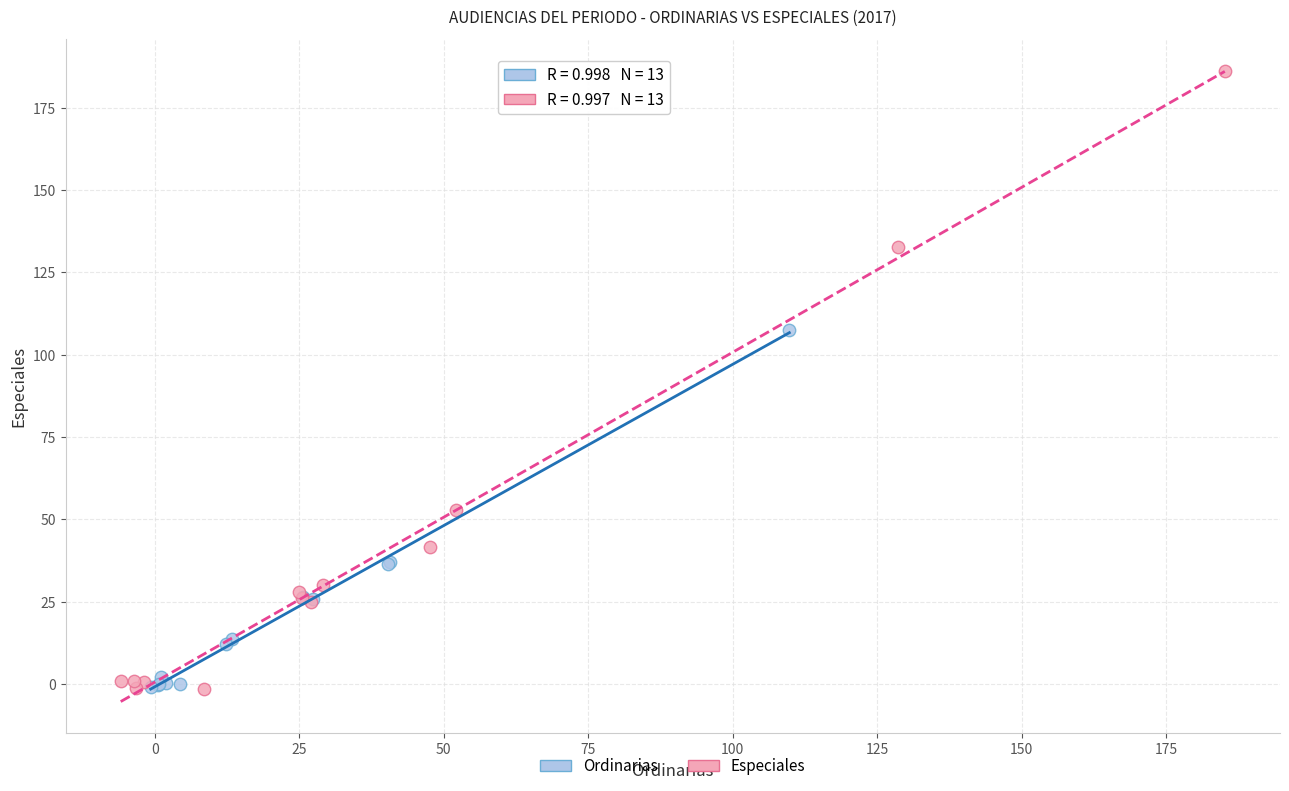

Which series has the largest Y range (max minus min)?

Especiales